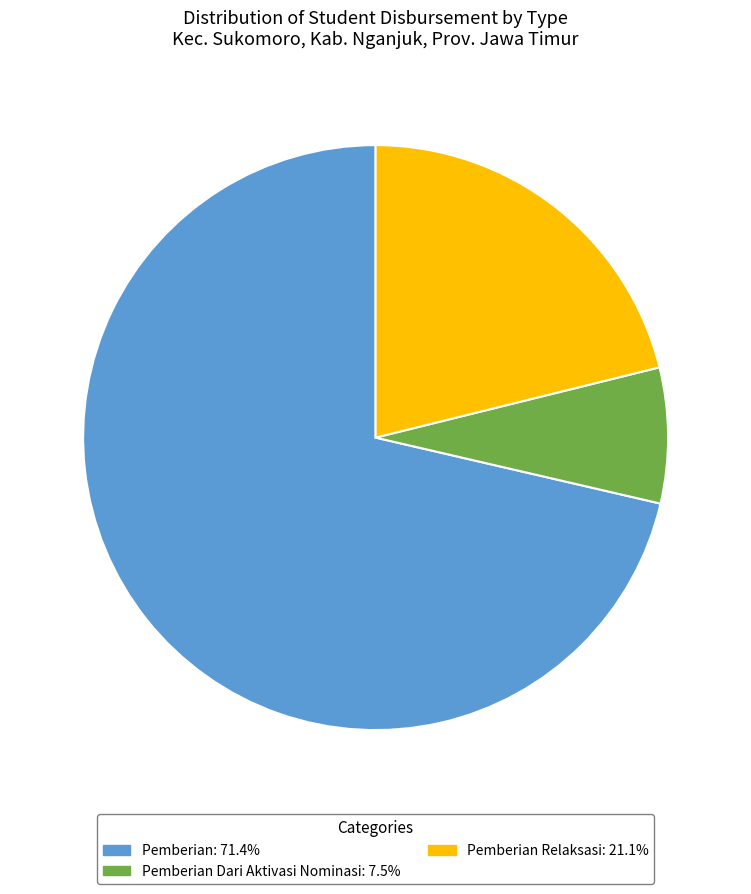

Count the number of slices in the pie.

3